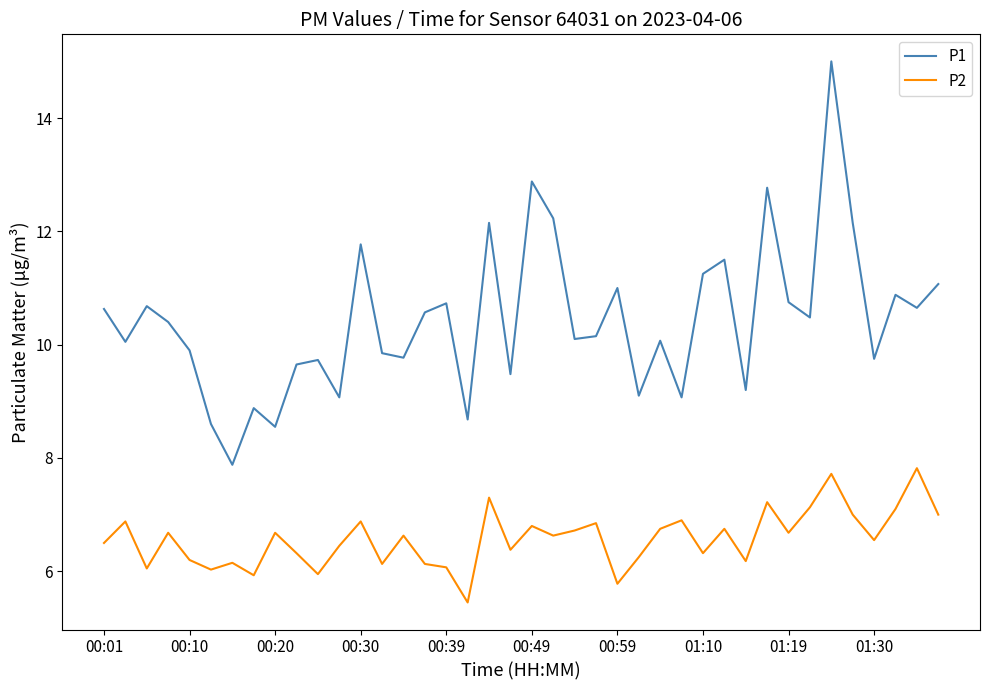

Rank the series by their average value, from highest to lowest.

P1, P2